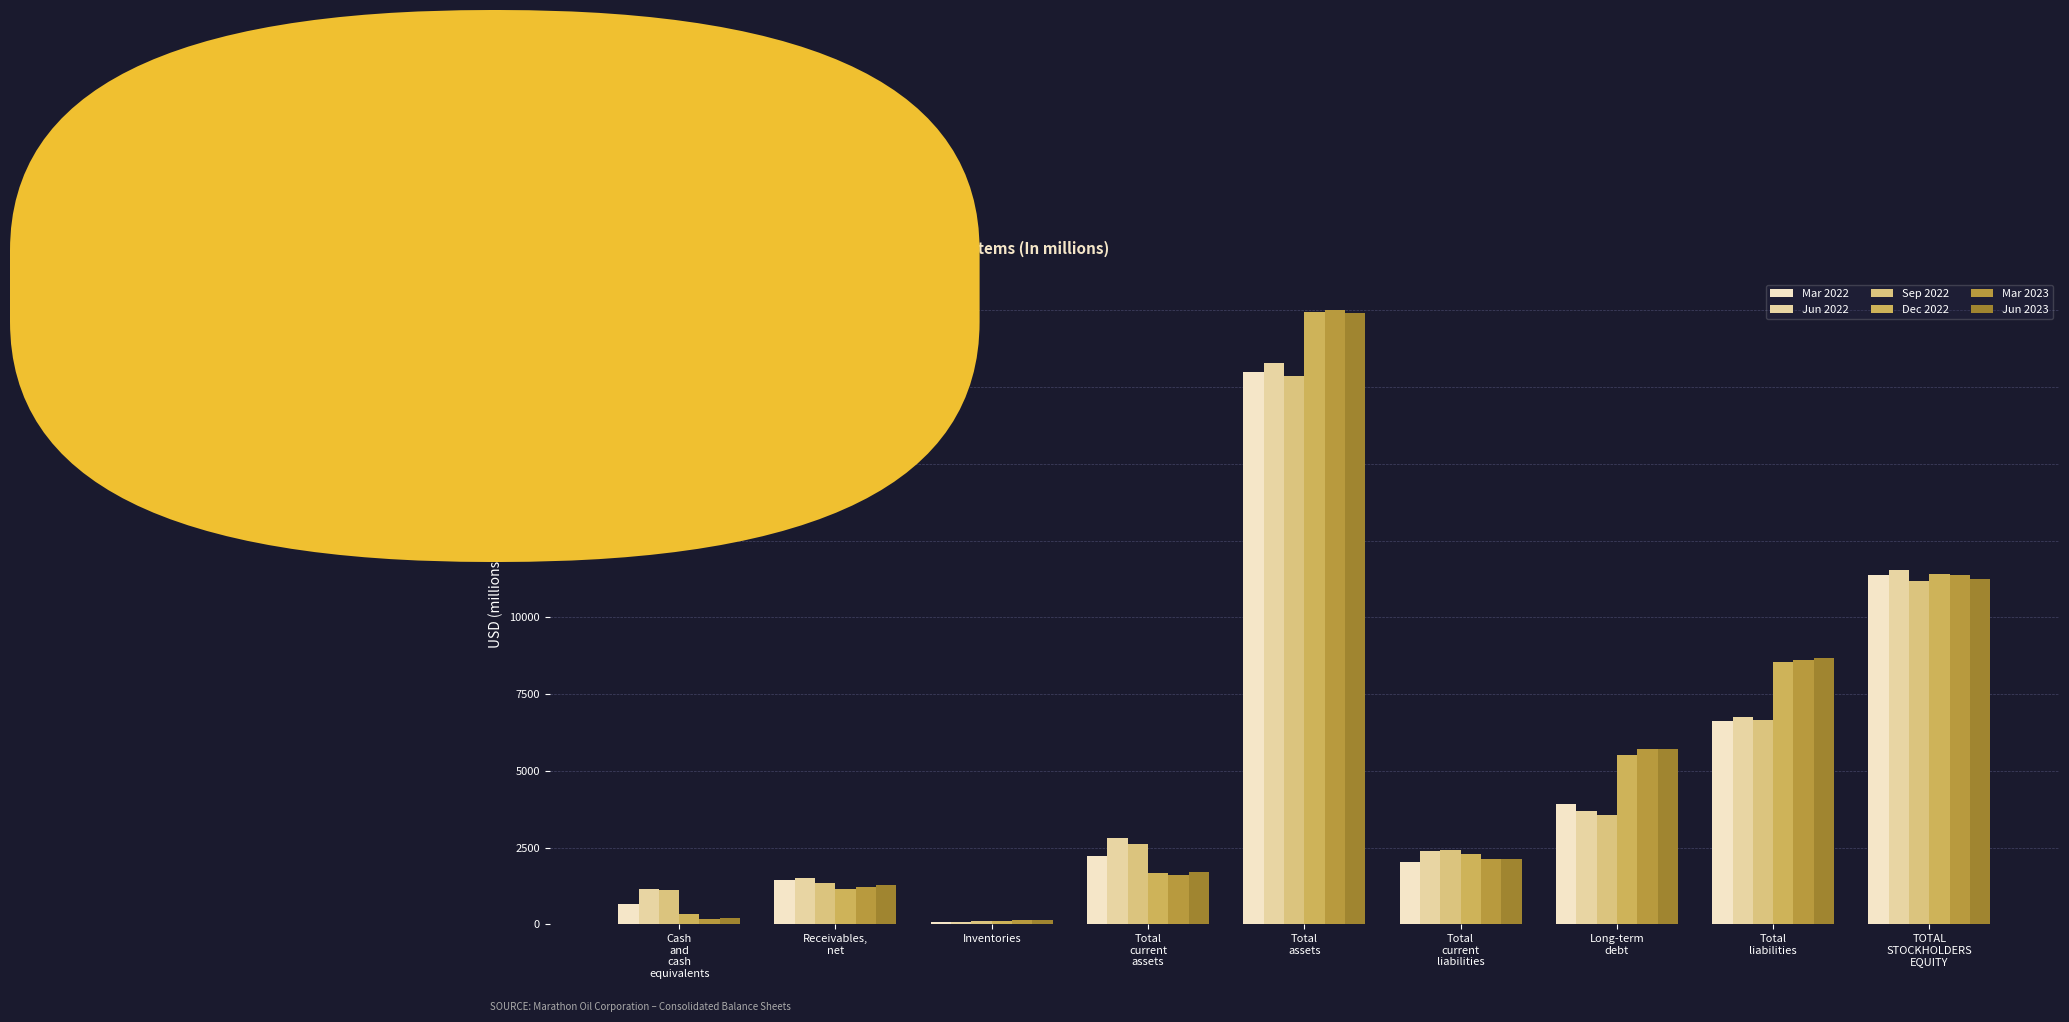

What value does the Sep 2022 series have at Total
liabilities, to the nearest 50?

6650